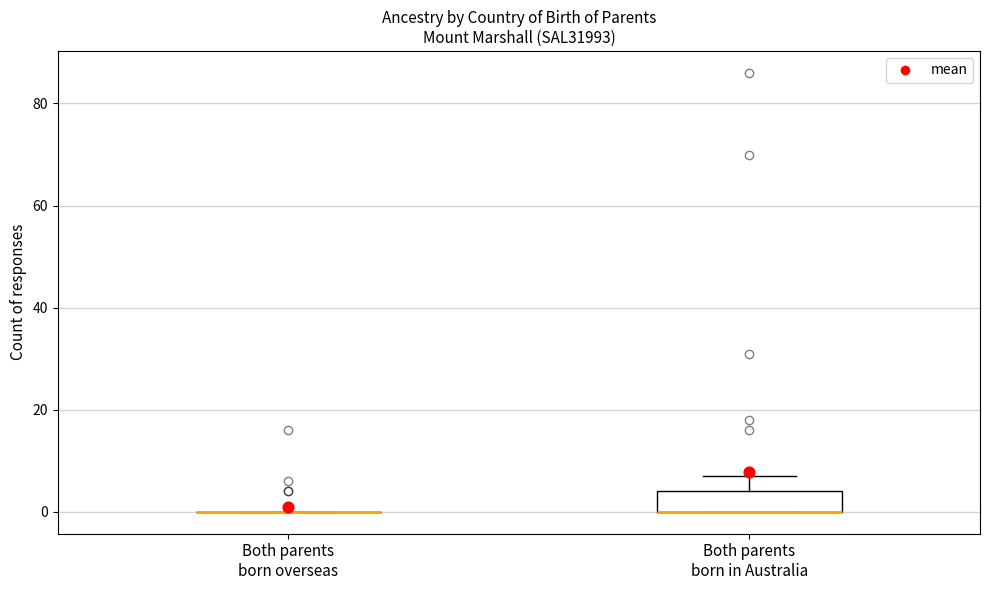

Comparing the boxes themselves (not the whiskers), which one is the tallest?

Both parents born in Australia